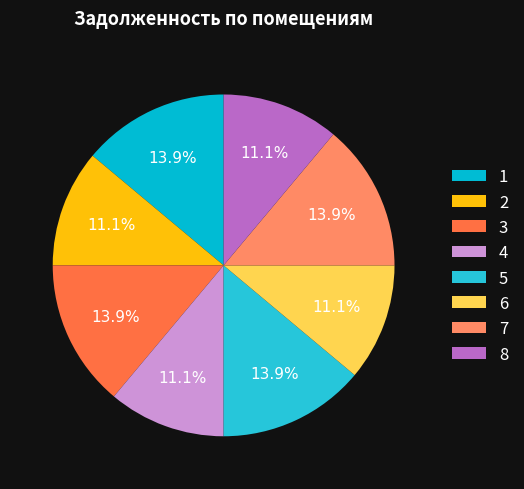

Between 6 and 7, which is larger?

7